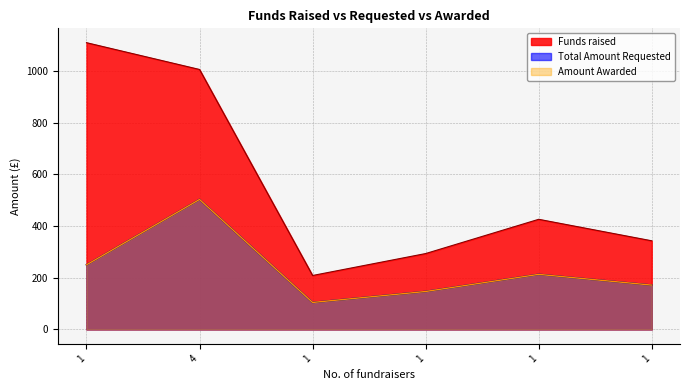

Which series has the largest total across all categories?

Funds raised